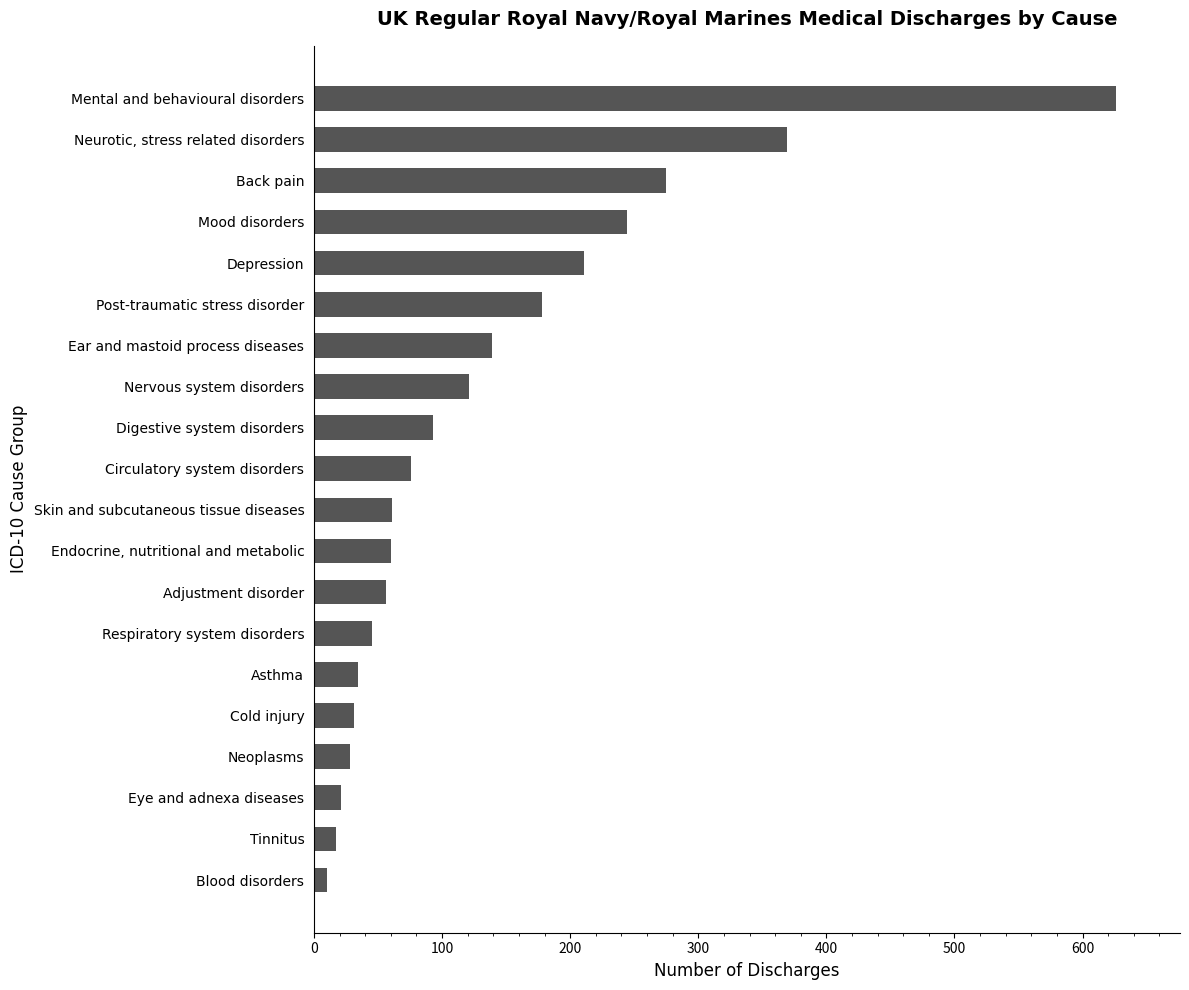

Count the number of categories in the chart.

20